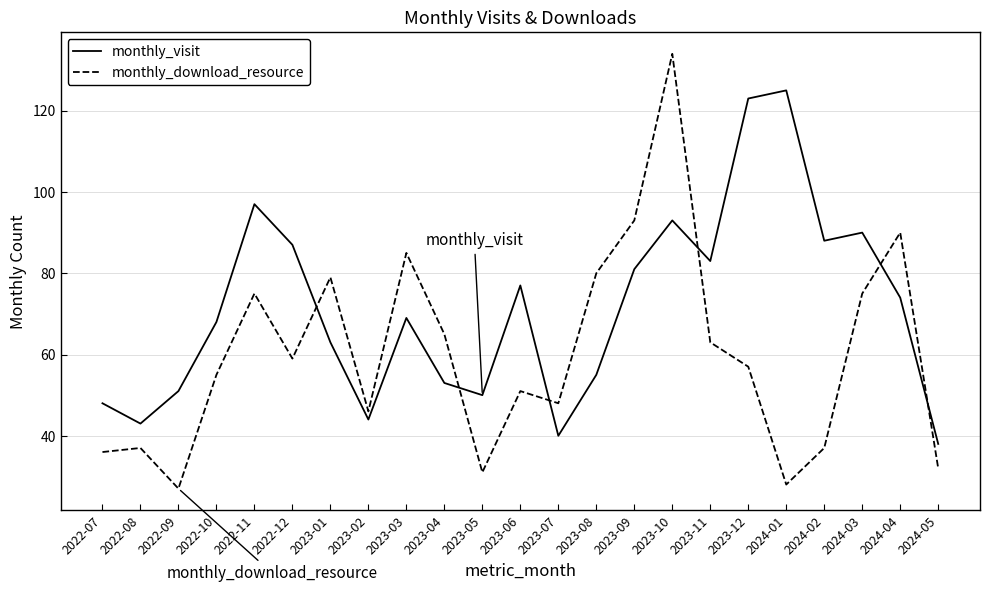

What position from the left is 2022-10?

4